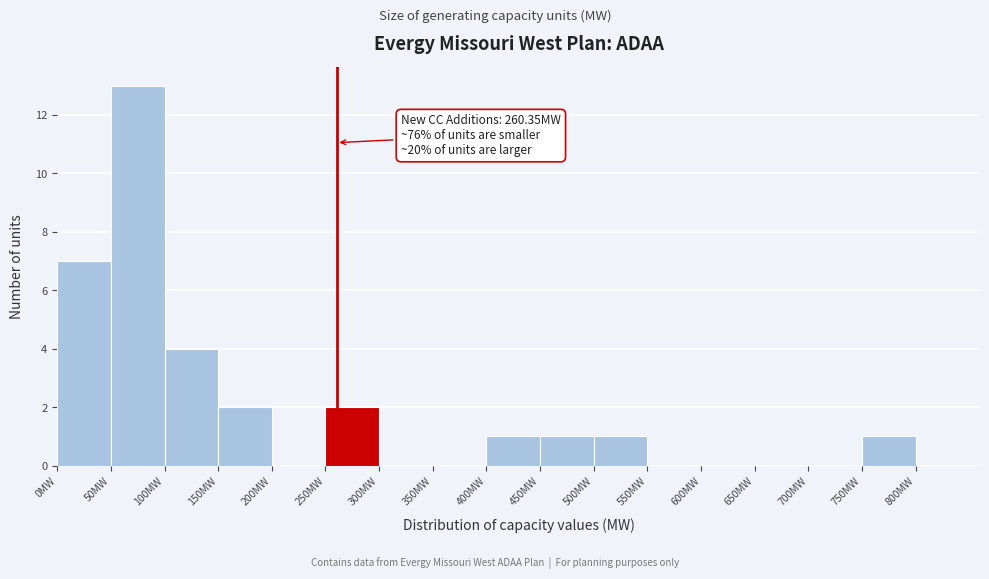

Over which range of the x-axis is the bar tallest?

50 to 100